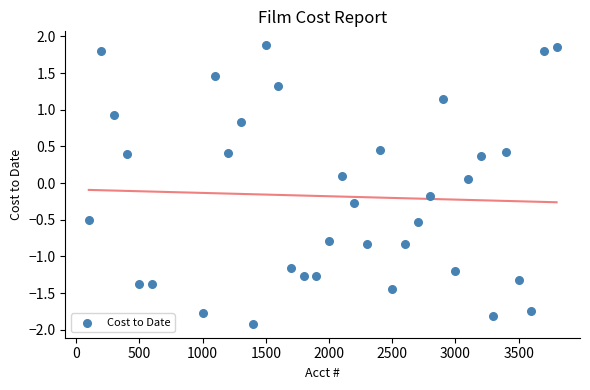

What is the range of X values (max minus min)?

3700.0